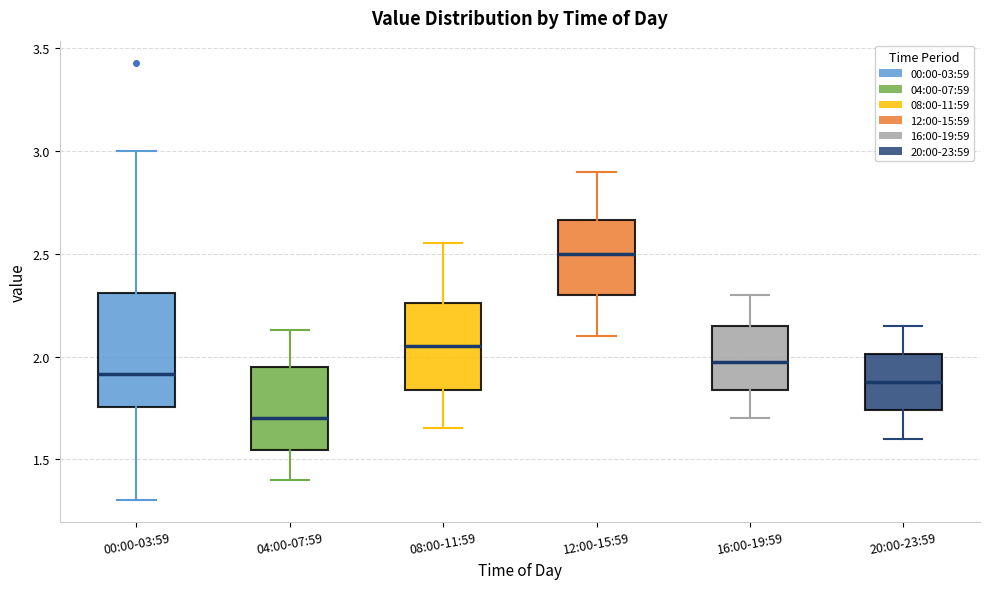

Which box's median line is the highest?

12:00-15:59